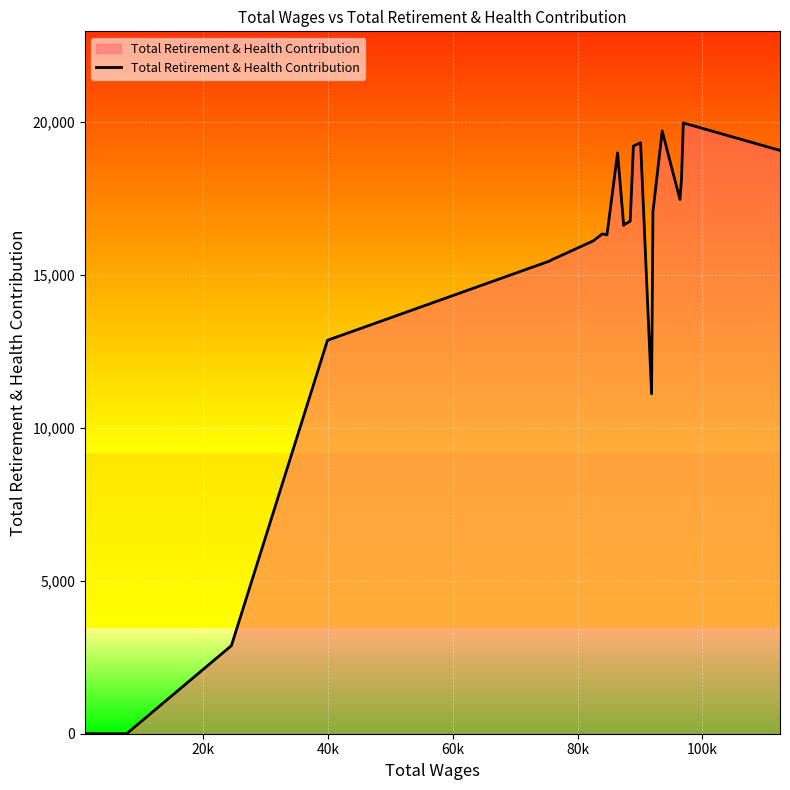

How many data points are above 16610?

13